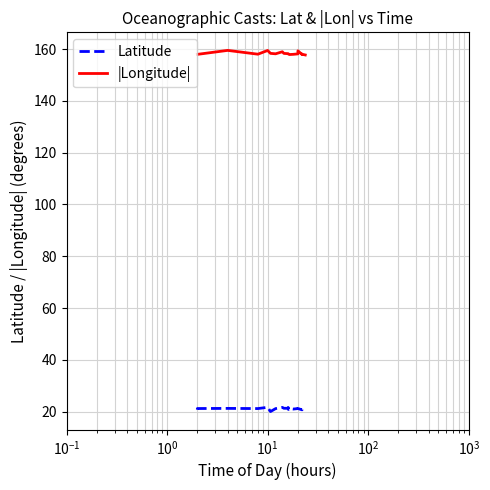

What is the difference between the highest and lowest values at $\mathdefault{10^{0}}$?

138.2